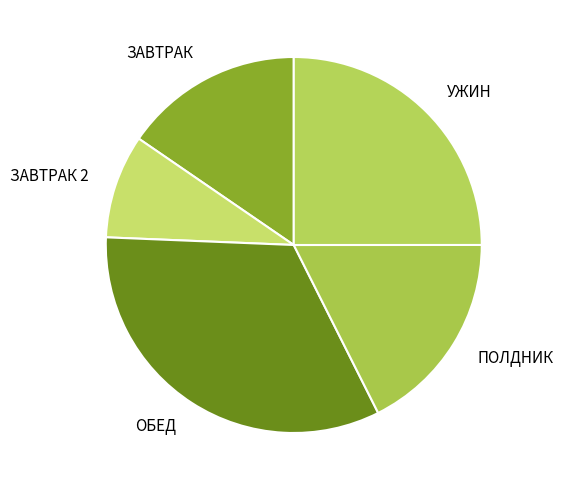

Which slice is the smallest?

ЗАВТРАК 2